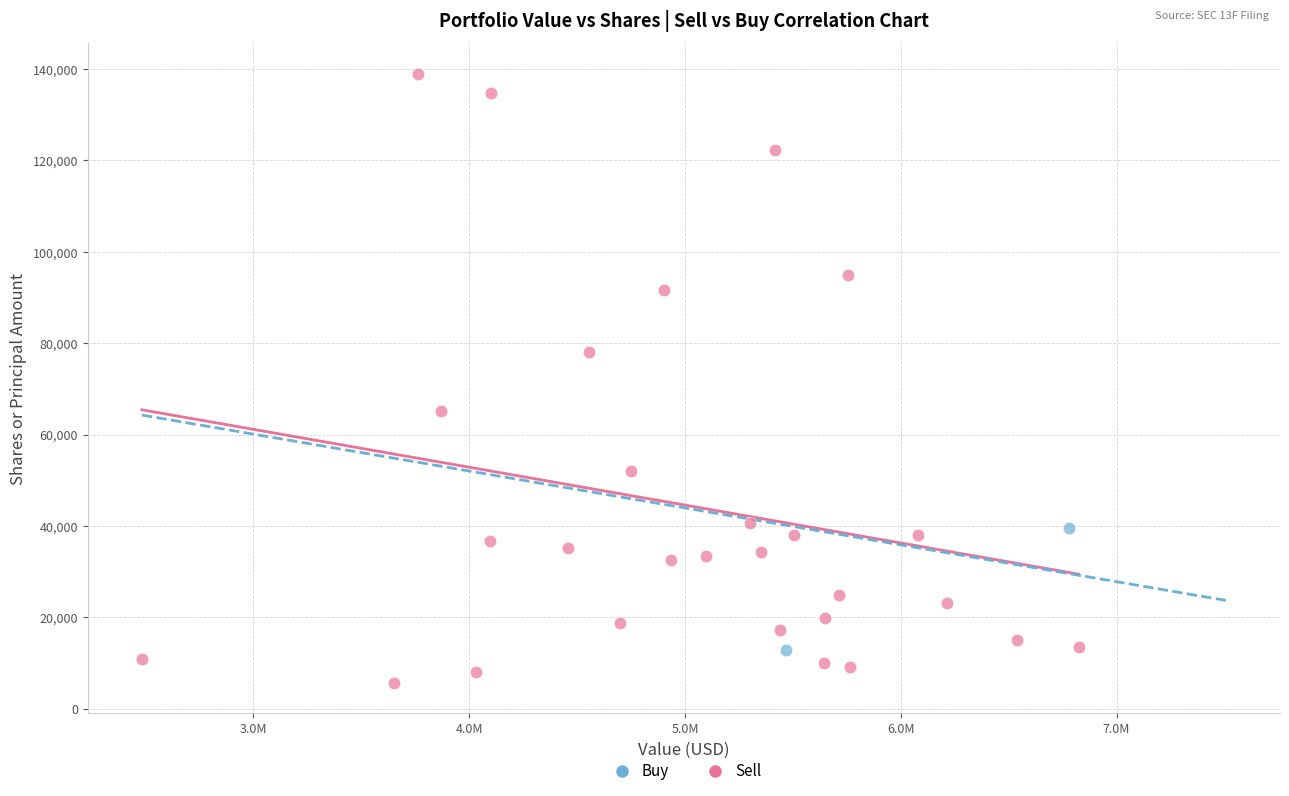

What are all the series names shown in the legend?

Buy, Sell